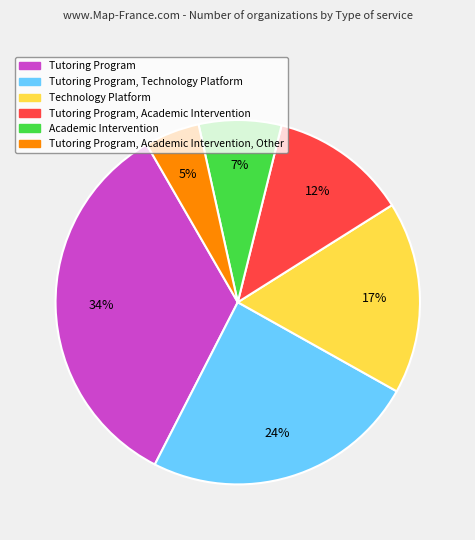

How many slices are in this pie chart?

6